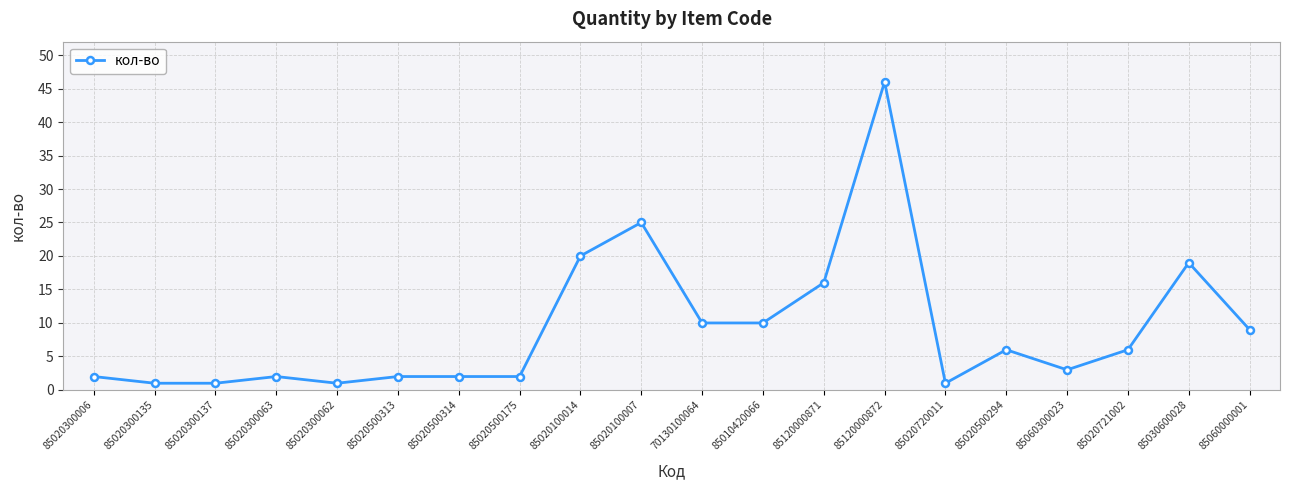

True or false: the data shows 5 at 85010420066.

False